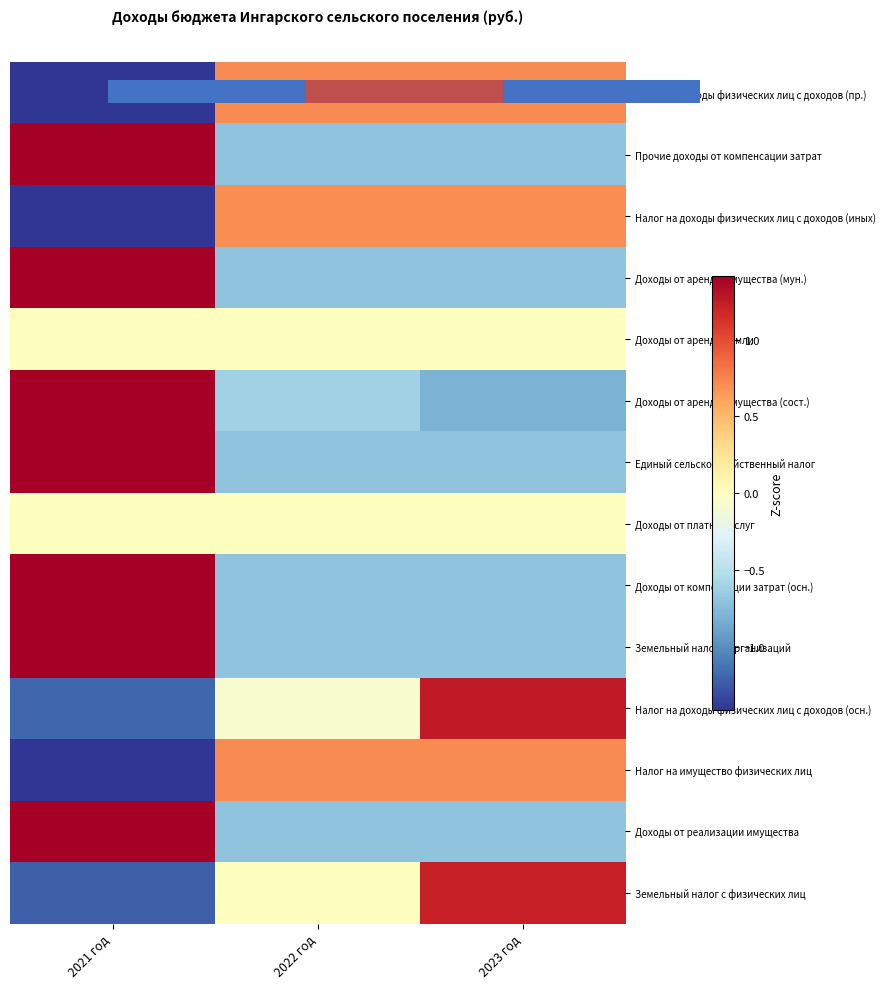

List the labels in order of Налог на доходы физических лиц с доходов (пр.) value, smallest first.

2021 год, 2022 год, 2023 год